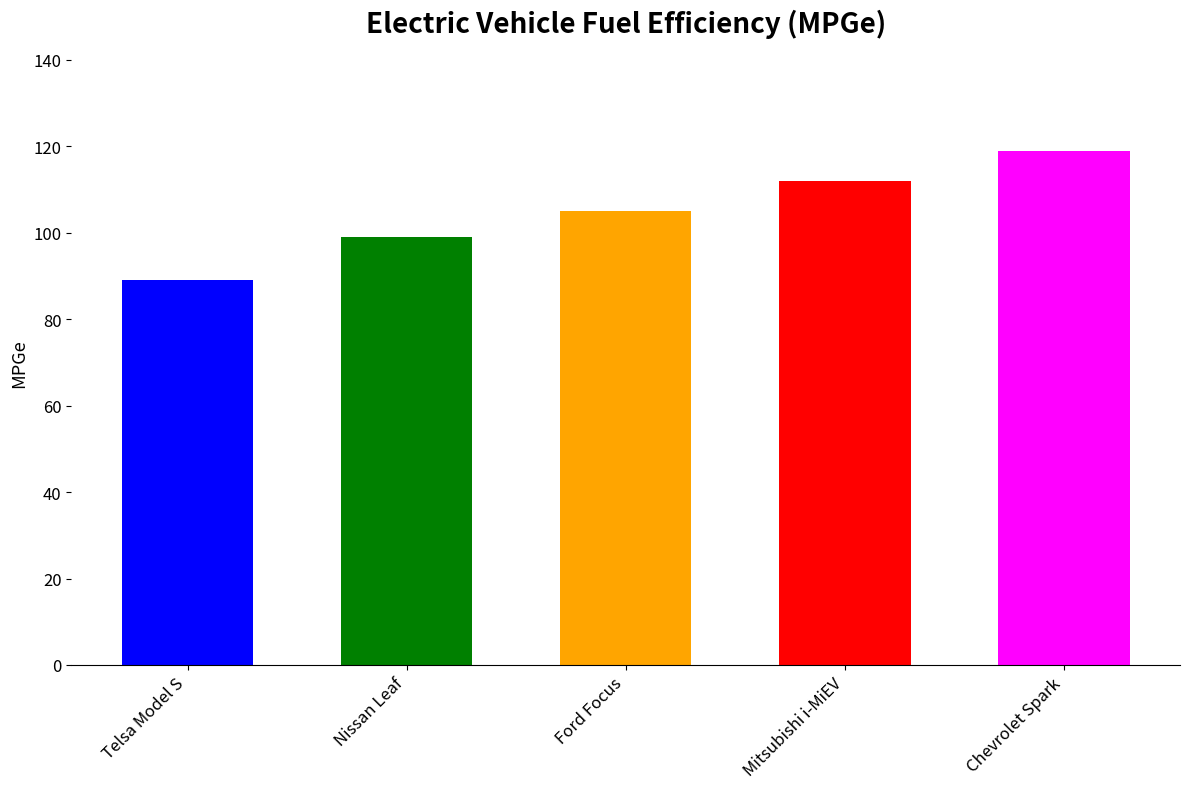

How many bars are there in total?

5